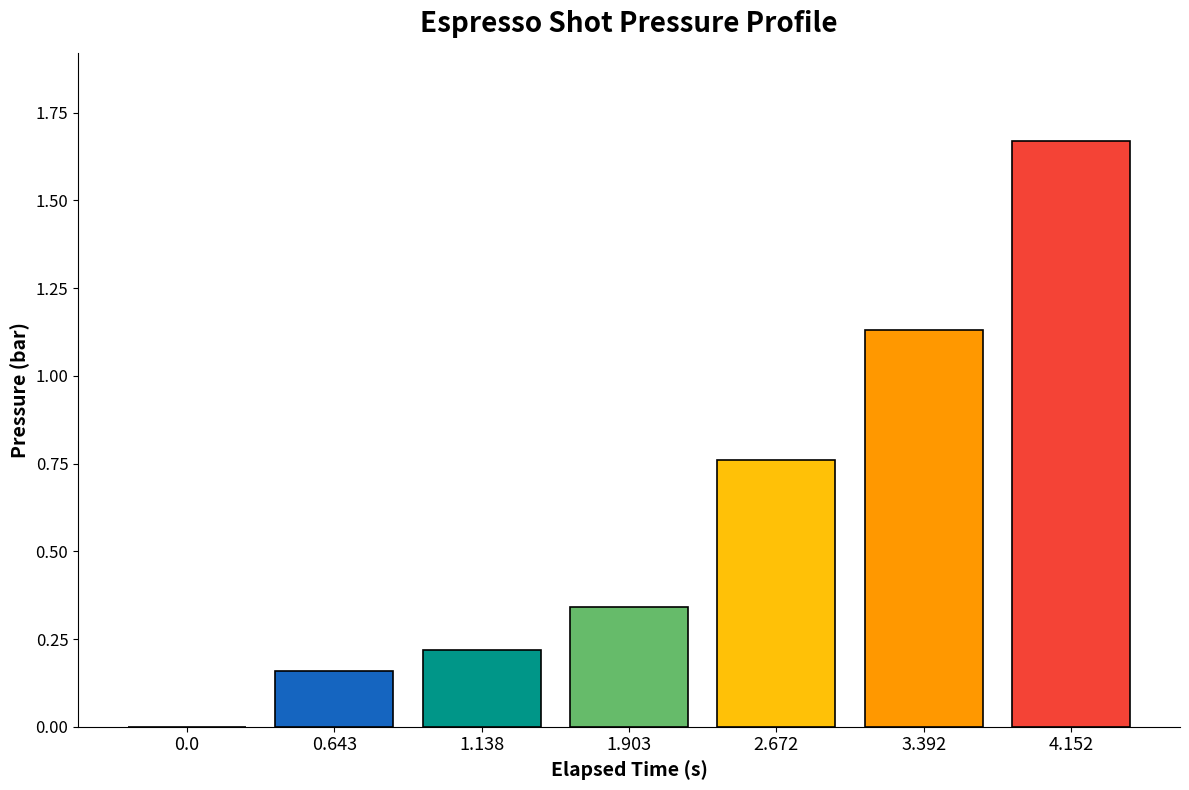

Are the bars horizontal?

No